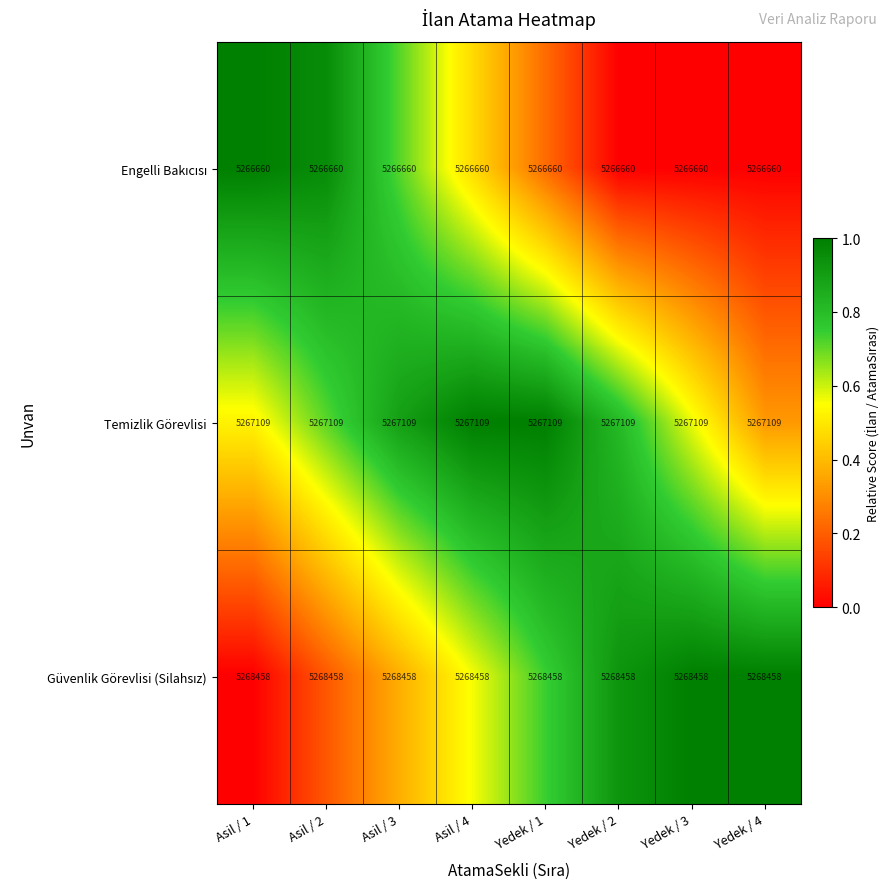

At how many categories does at least one series exceed 5267131?

8